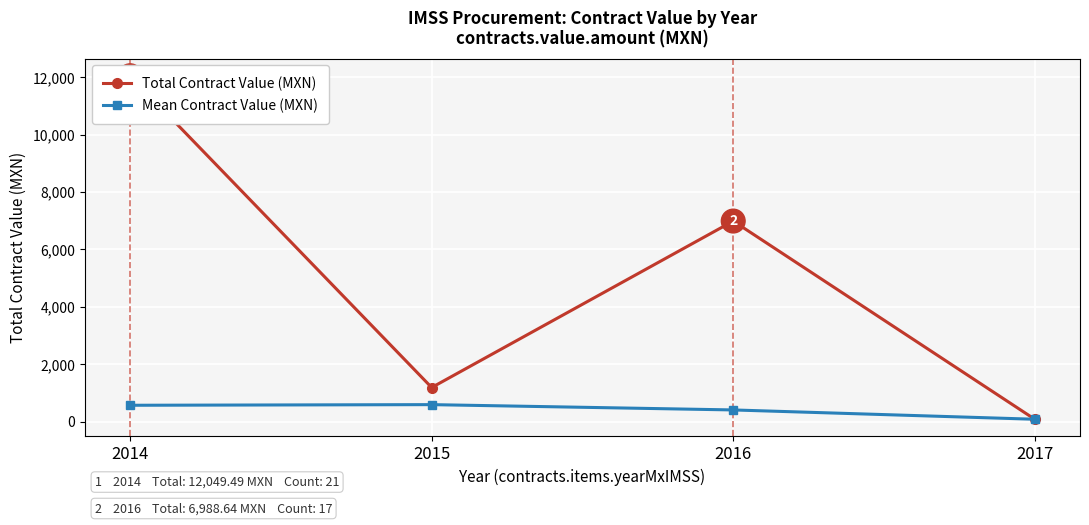

At which category is the sum across all series the highest?

2014